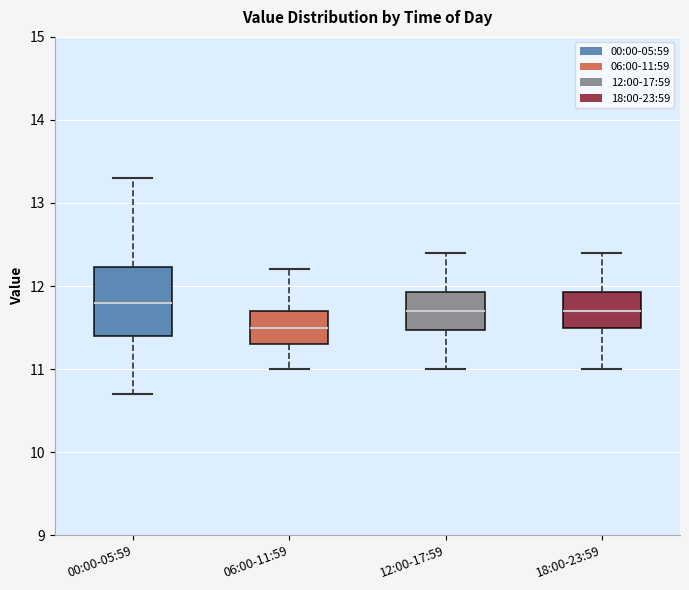

Where does the median line of the box for 00:00-05:59 sit on the y-axis? The values are not printed on the chart, so give them approximately, as read against the axis.

11.8